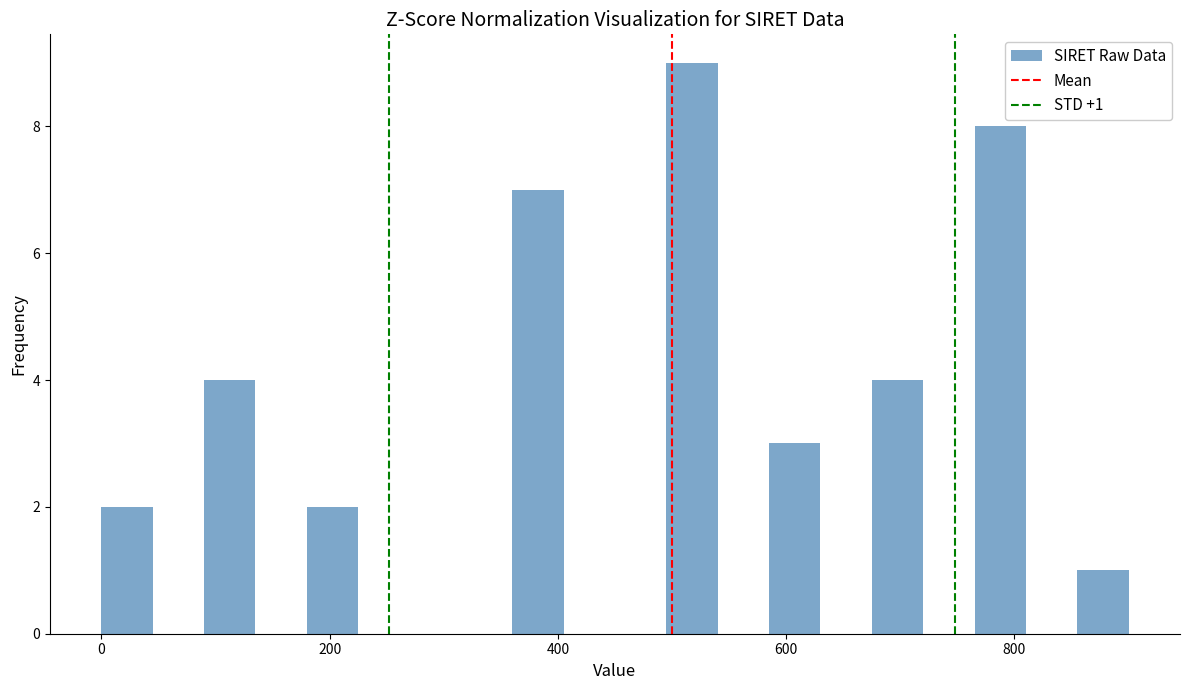

Read against the x-axis, roughly where is the centre of the tallest bar?

520